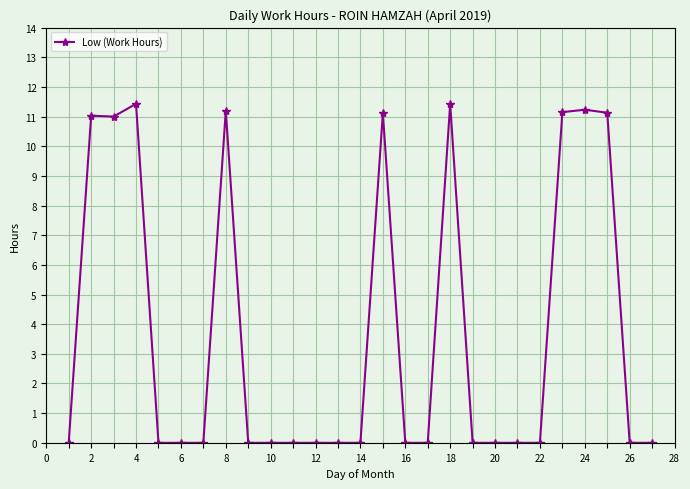

What is the value of the 4th point from the left?

11.4